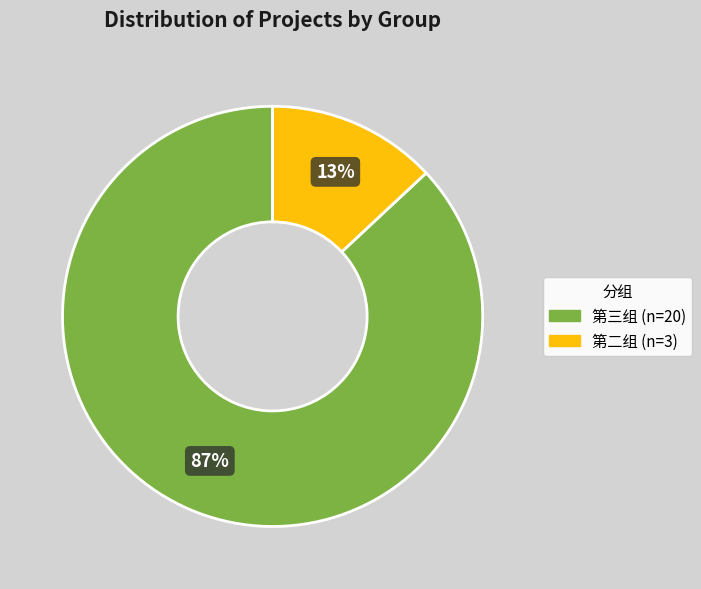

How many segments does this pie chart have?

2